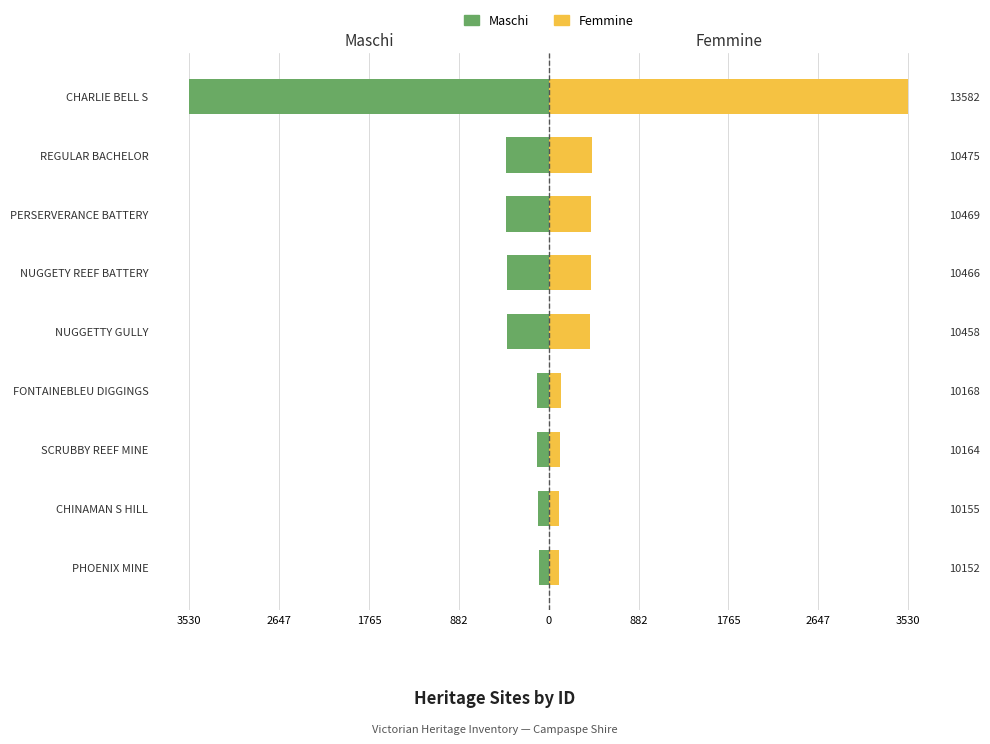

Reading right to left, list all the values displayed in this chart.

Maschi: -3530	-423	-417	-414	-406	-116	-112	-103	-100
Femmine: 3530	423	417	414	406	116	112	103	100